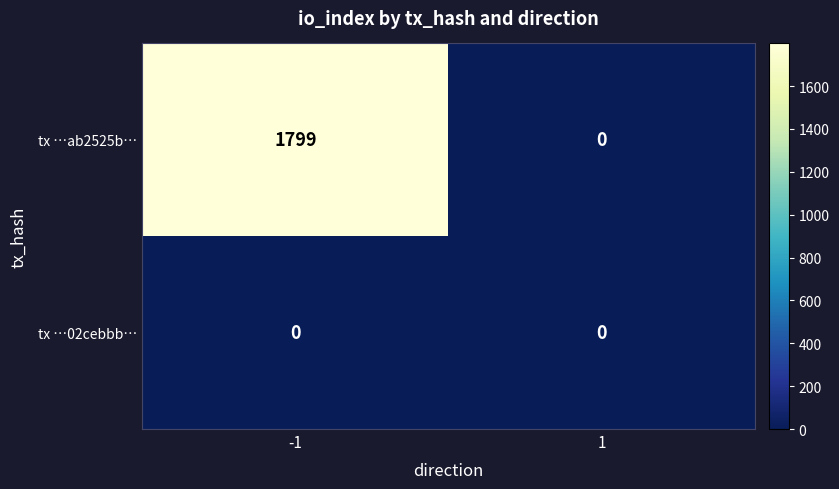

Rank the categories by tx …ab2525b… value from highest to lowest.

-1, 1